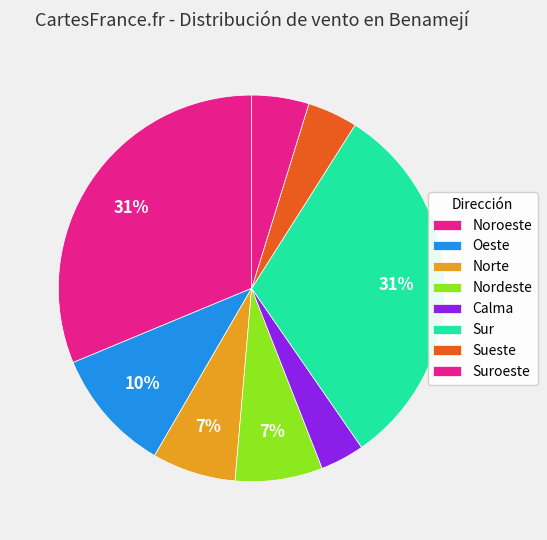

Is it true that Sueste is 16% of the pie?

False